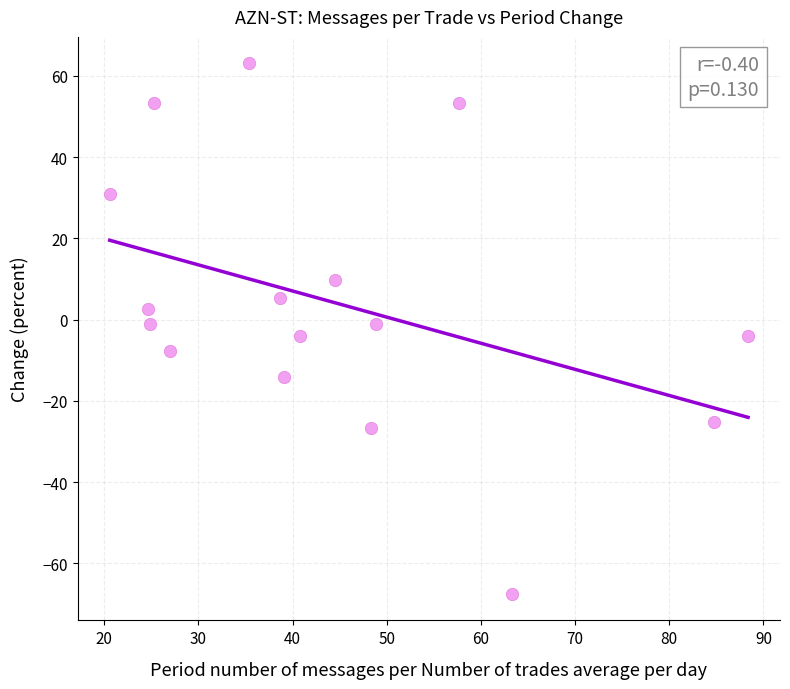

What is the range of X values (max minus min)?

67.8